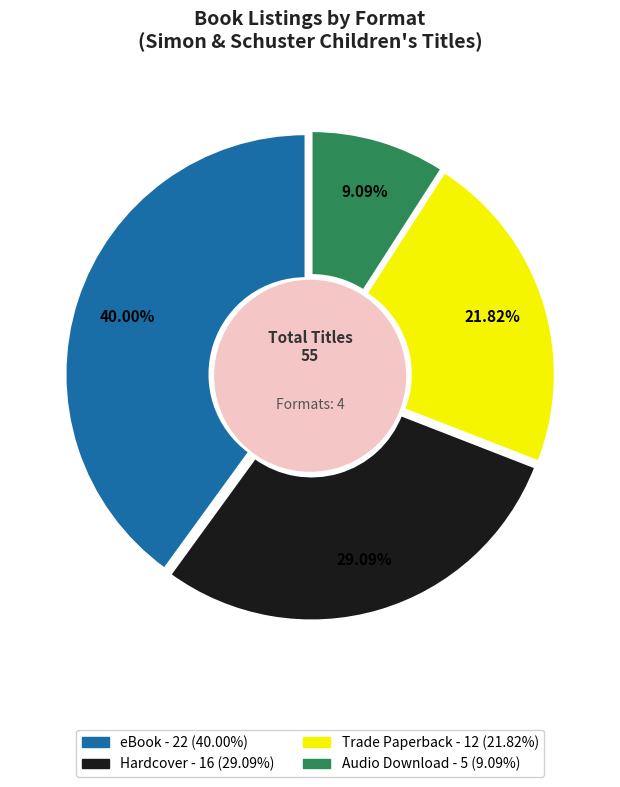

Which category has the smallest portion of the pie?

Audio Download